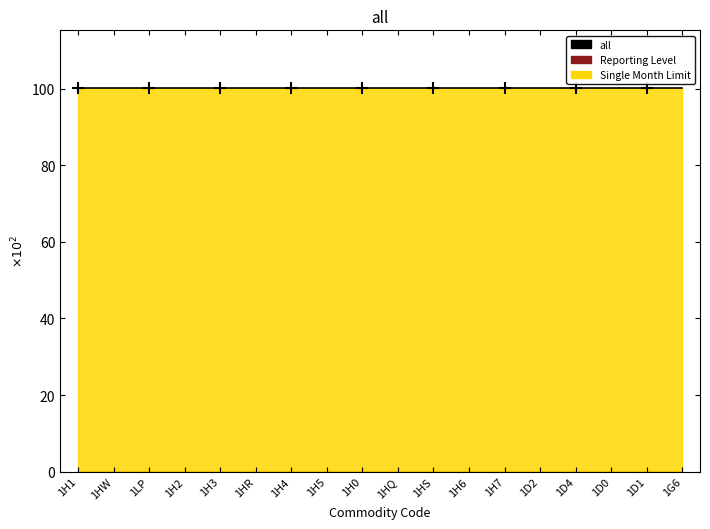

Which series has the widest spread of values?

Reporting Level